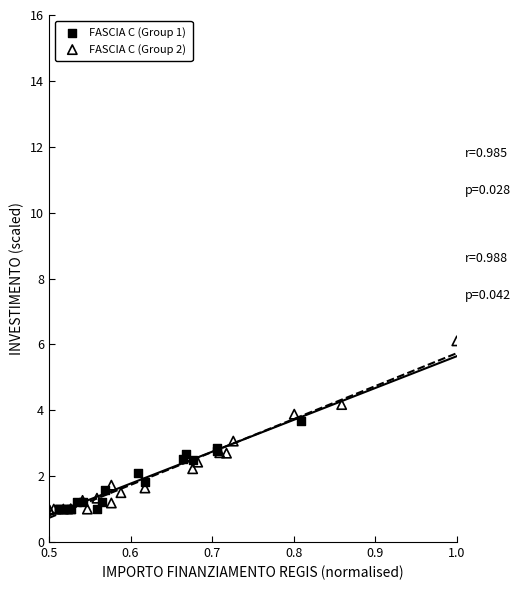

Which series has the largest Y range (max minus min)?

FASCIA C (Group 2)